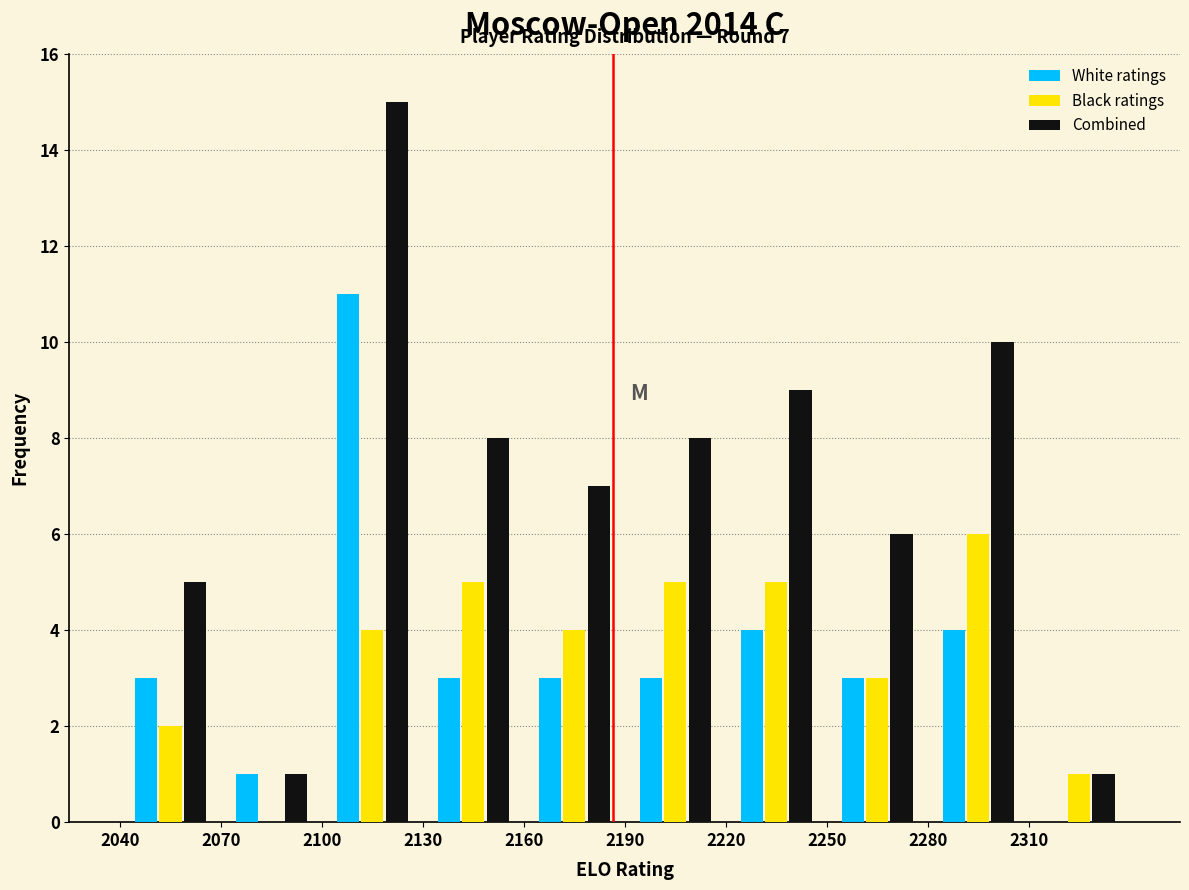

In the Combined series, which range on the x-axis has the tallest bar?

2100 to 2130